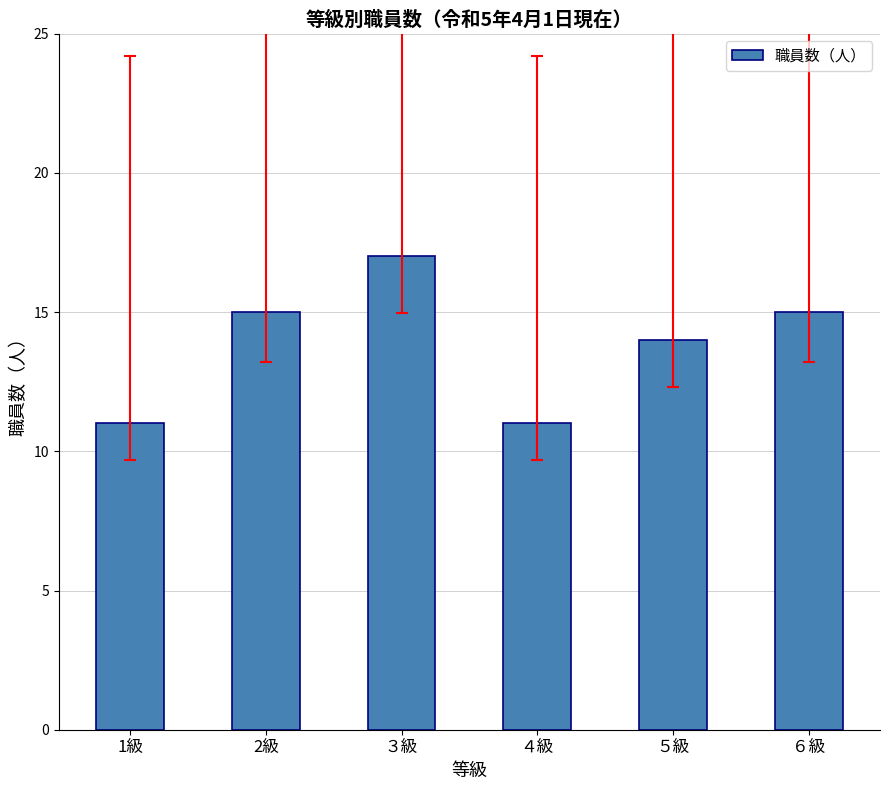

What is the value of the 1st bar from the left?

11